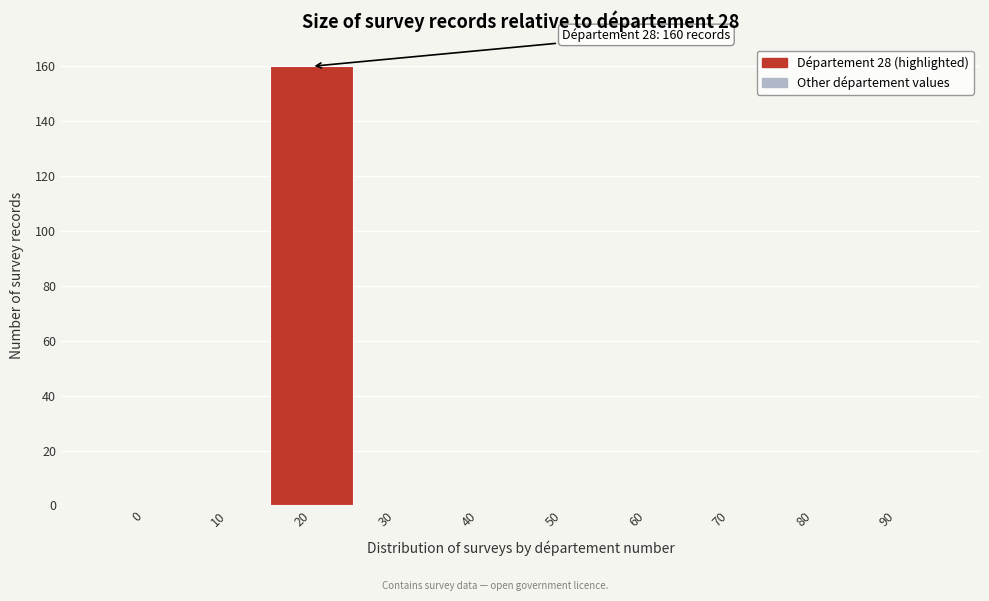

Reading left to right, extract all data points from this chart.

0=0	10=0	20=160	30=0	40=0	50=0	60=0	70=0	80=0	90=0